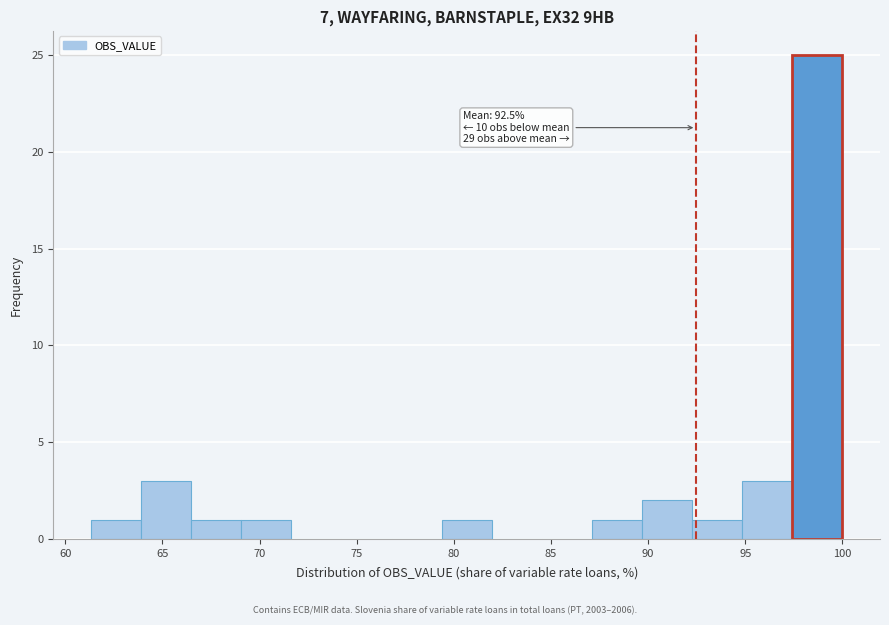

Which range on the x-axis has the tallest bar?

97.5 to 100.0